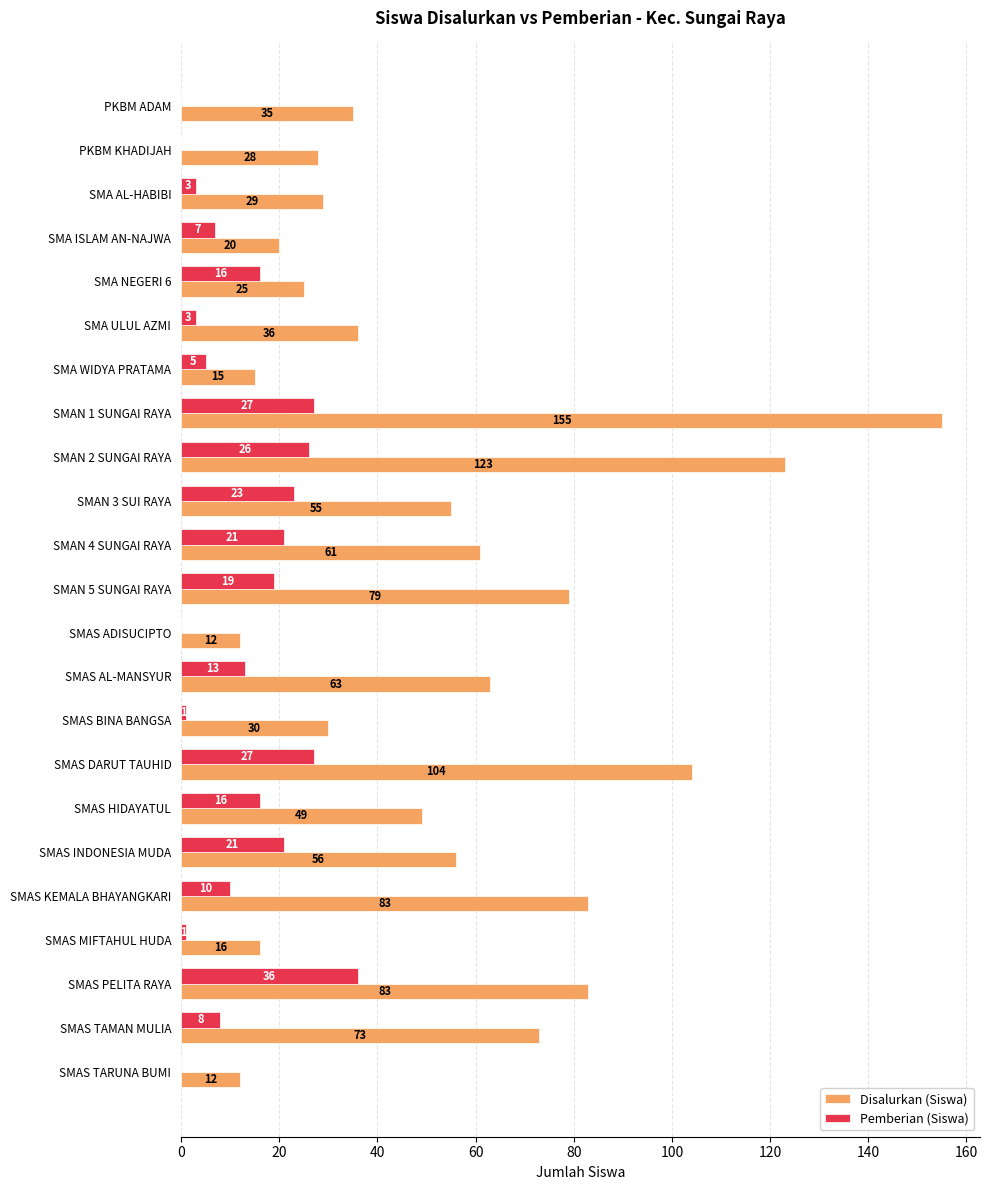

Which series changed the most between PKBM KHADIJAH and SMAS ADISUCIPTO?

Disalurkan (Siswa)